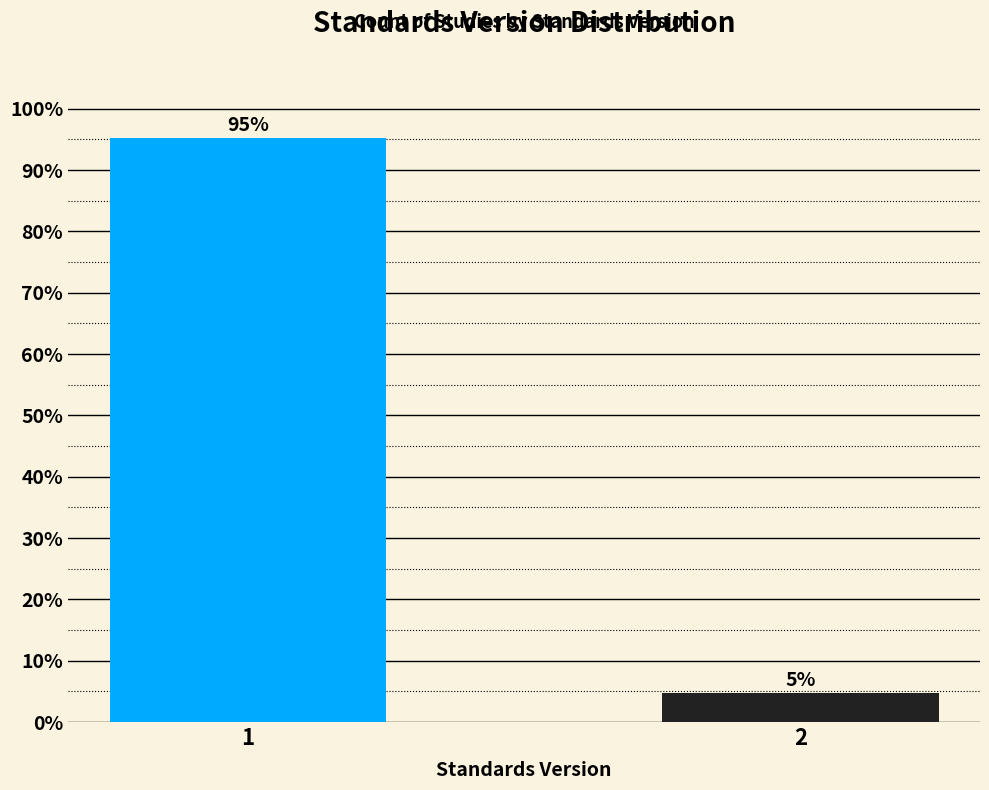

Read the value at 1.

95.2